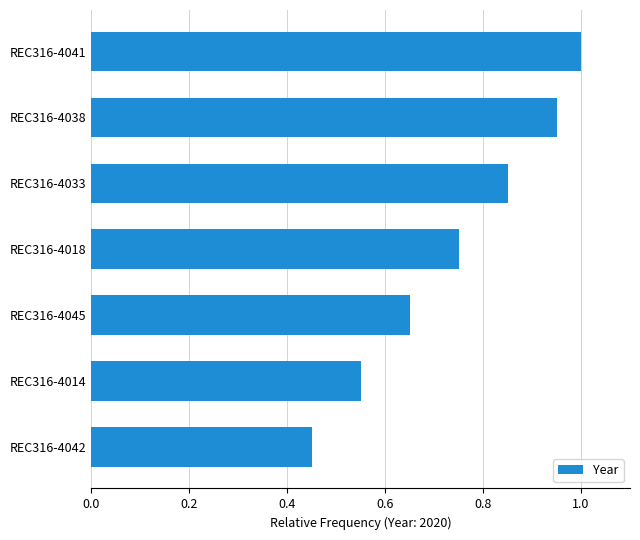

What is the difference between the second highest and second lowest values?

0.4